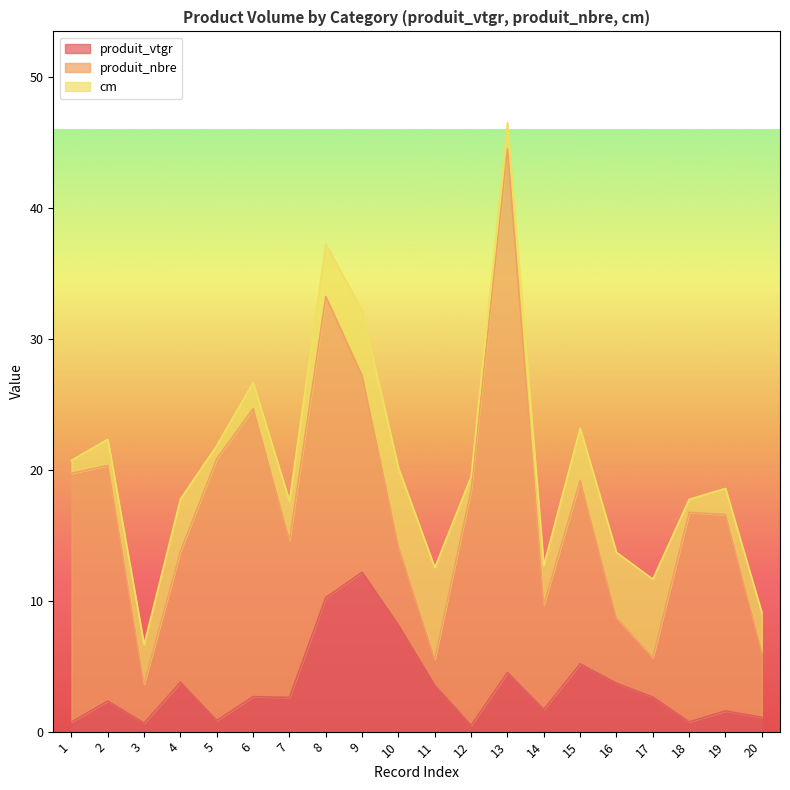

Reading right to left, extract all data points from this chart.

produit_vtgr: 1.1	1.6	0.7	2.6	3.7	5.2	1.7	4.5	0.5	3.5	8.1	12.2	10.2	2.6	2.7	0.8	3.8	0.7	2.3	0.7
produit_nbre: 5.0	15.0	16.0	3.0	5.0	14.0	8.0	40.0	18.0	2.0	6.0	15.0	23.0	12.0	22.0	20.0	10.0	3.0	18.0	19.0
cm: 3.0	2.0	1.0	6.0	5.0	4.0	3.0	2.0	1.0	7.0	6.0	5.0	4.0	3.0	2.0	1.0	4.0	3.0	2.0	1.0